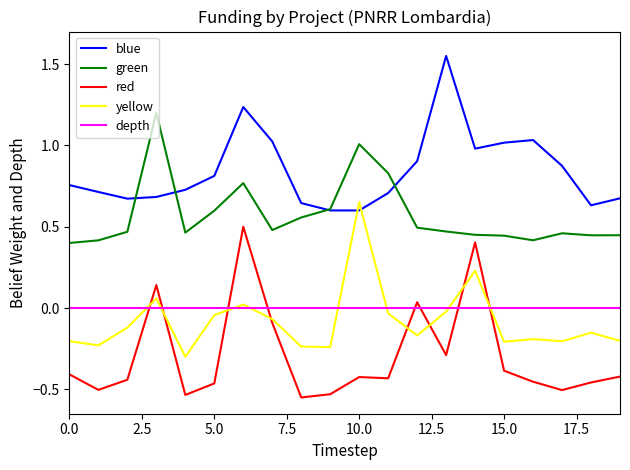

How many values in yellow are below zero?

16